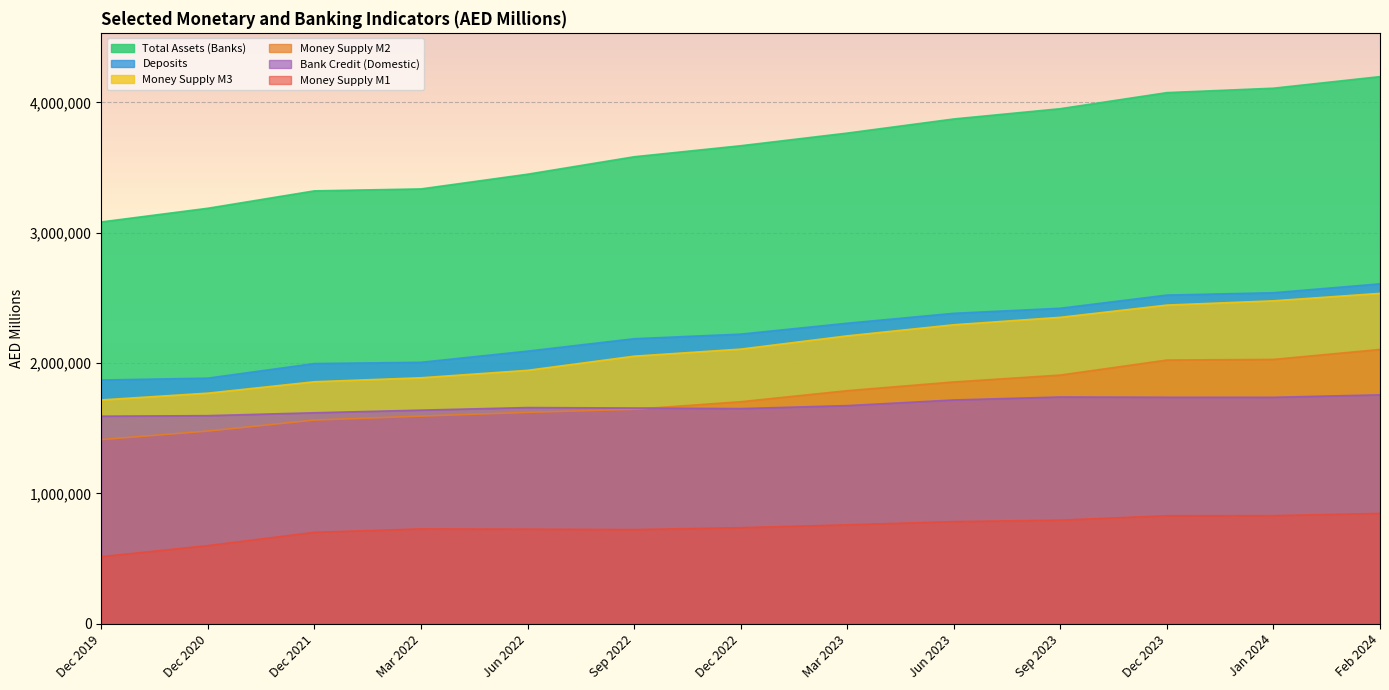

What is the difference between the highest and lowest values at Jun 2023?

3089043